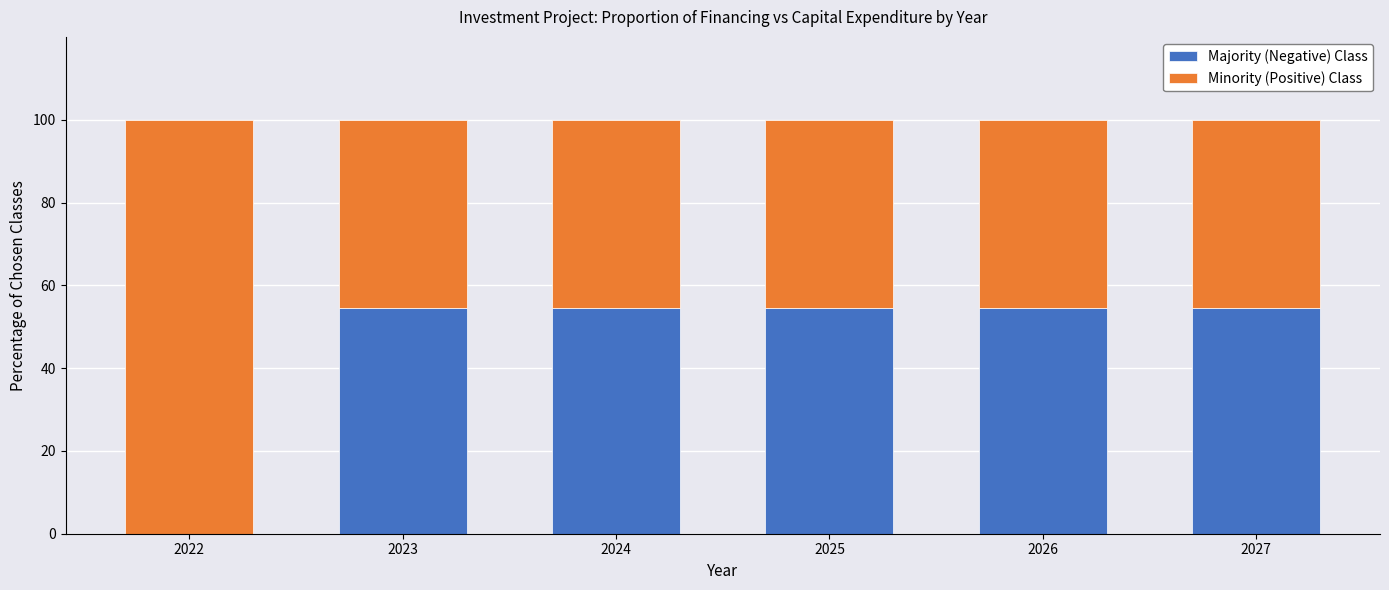

Are the bars grouped side by side (vs. stacked)?

No